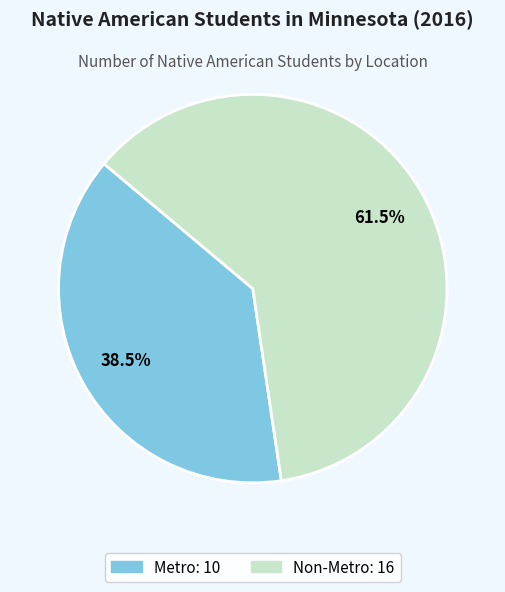

What is the ratio of the value at Non-Metro to the value at Metro?

1.6